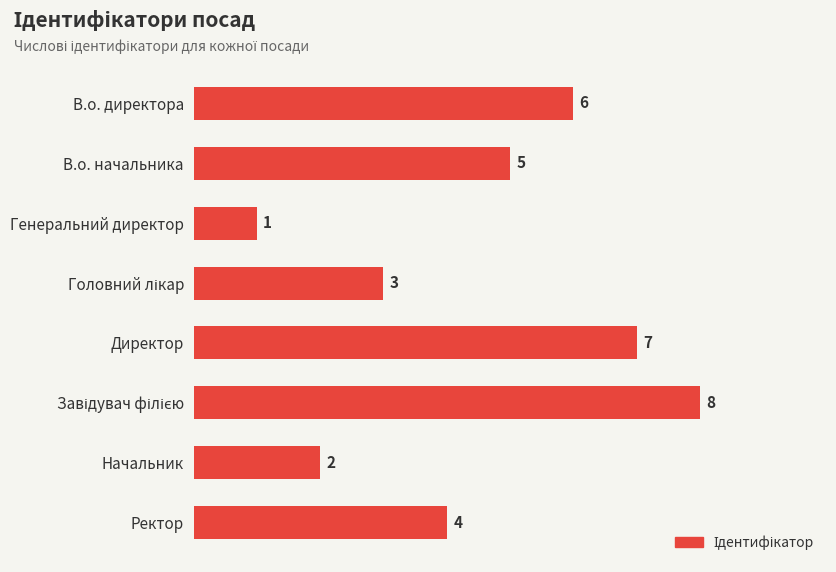

What is the change in value from Генеральний директор to Директор?

+6